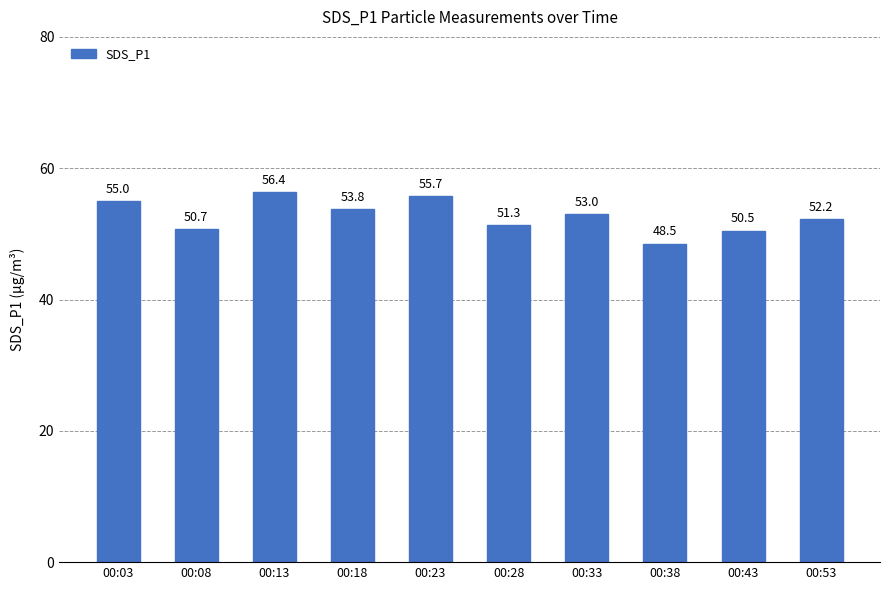

How many data points does each series have?

10